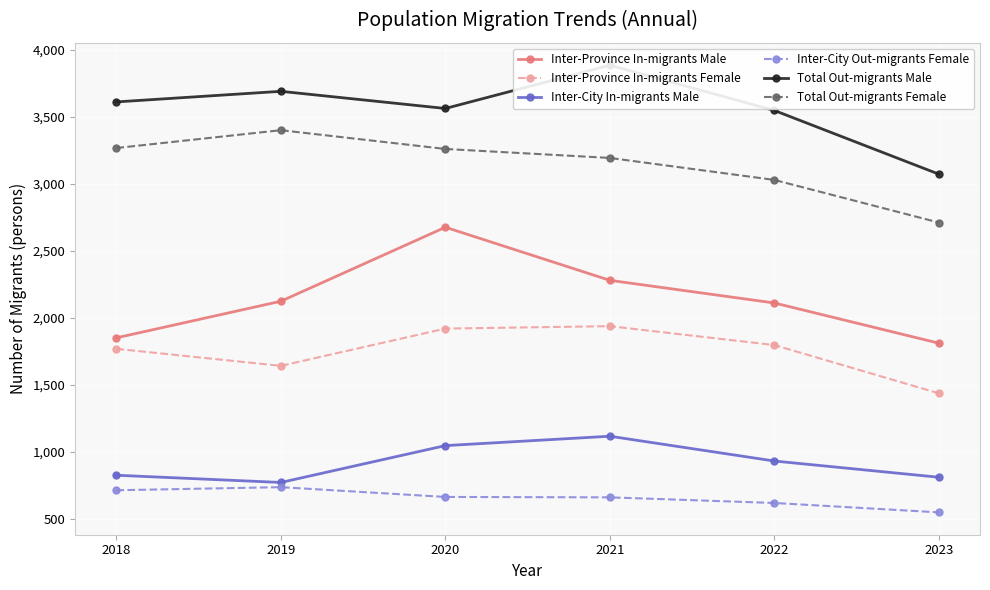

What are all the series names shown in the legend?

Inter-Province In-migrants Male, Inter-Province In-migrants Female, Inter-City In-migrants Male, Inter-City Out-migrants Female, Total Out-migrants Male, Total Out-migrants Female